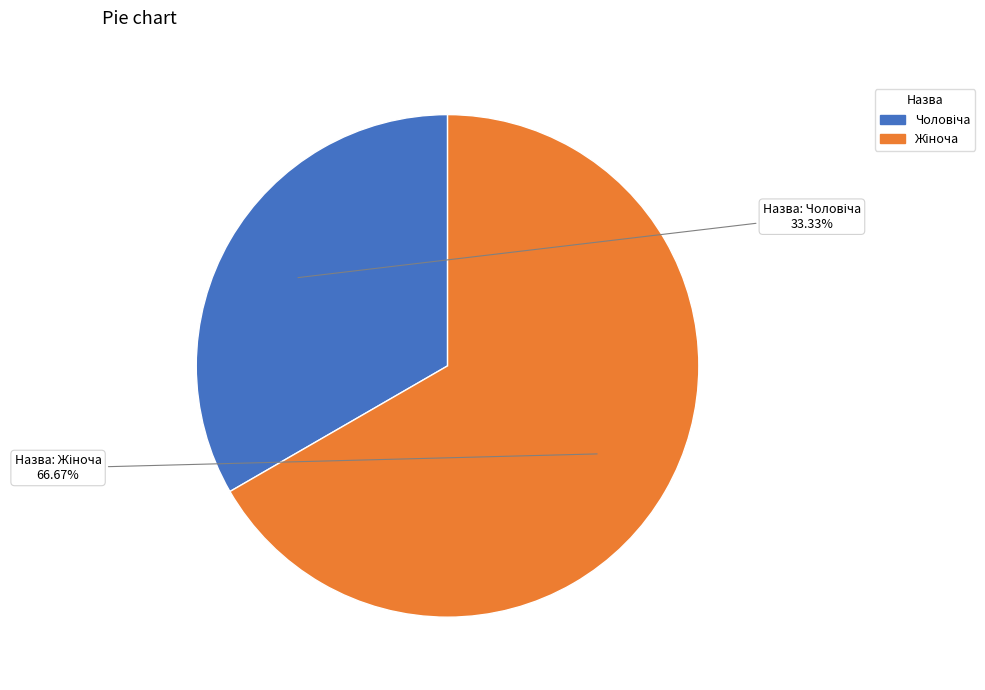

Does any single category account for the majority?

Yes